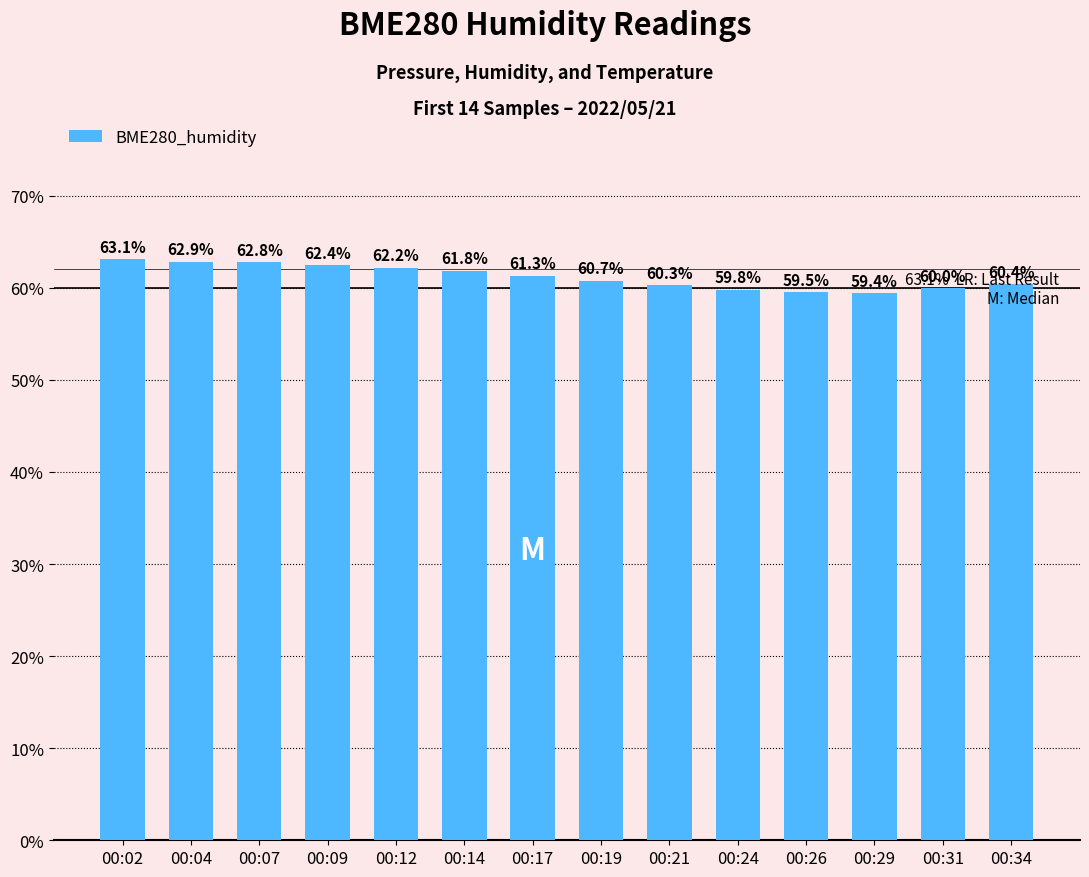

What is the change in value from 00:24 to 00:34?

+0.6